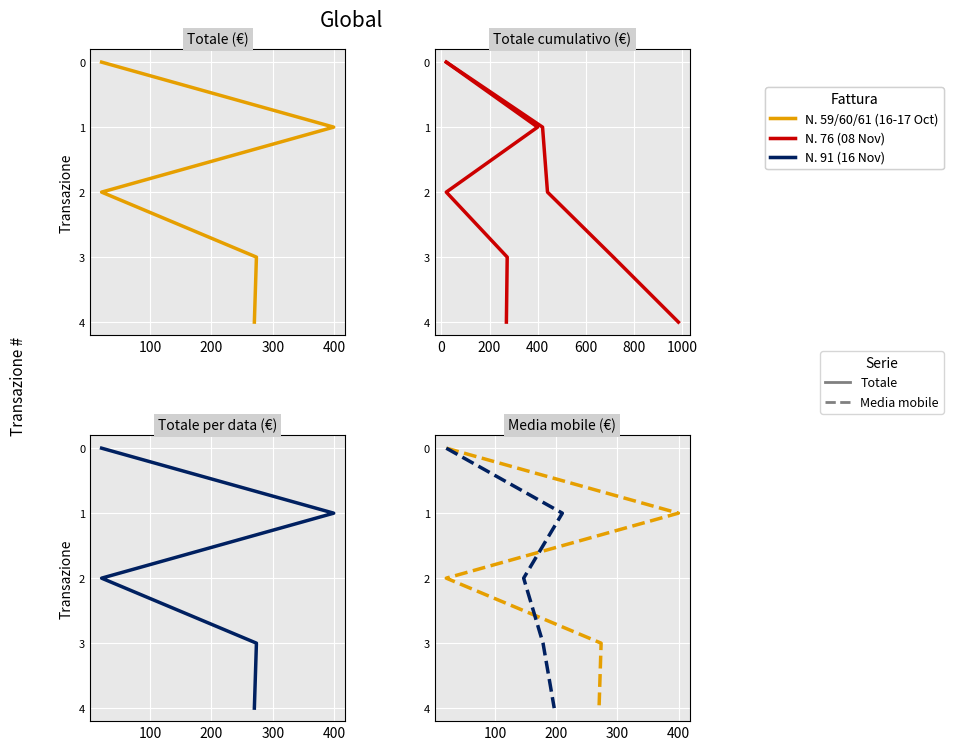

Between 200 and 300, which series saw the biggest shift?

Totale